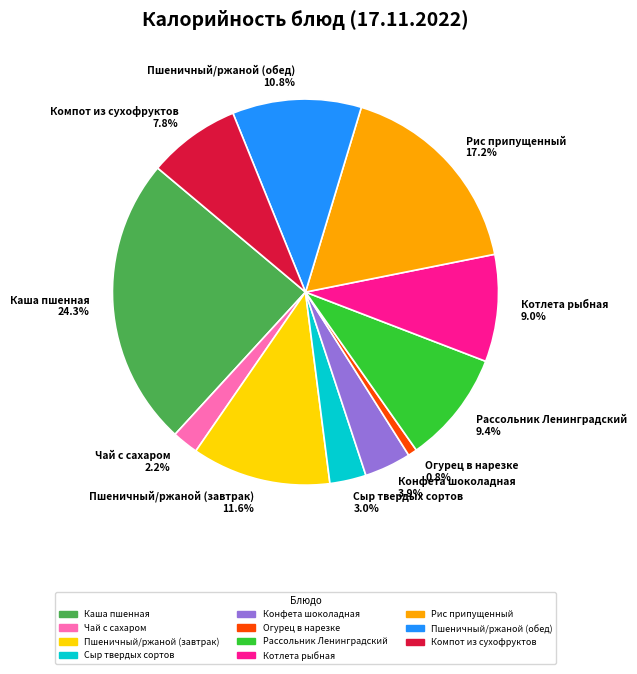

Do Огурец в нарезке and Компот из сухофруктов together represent more than half of the pie?

No